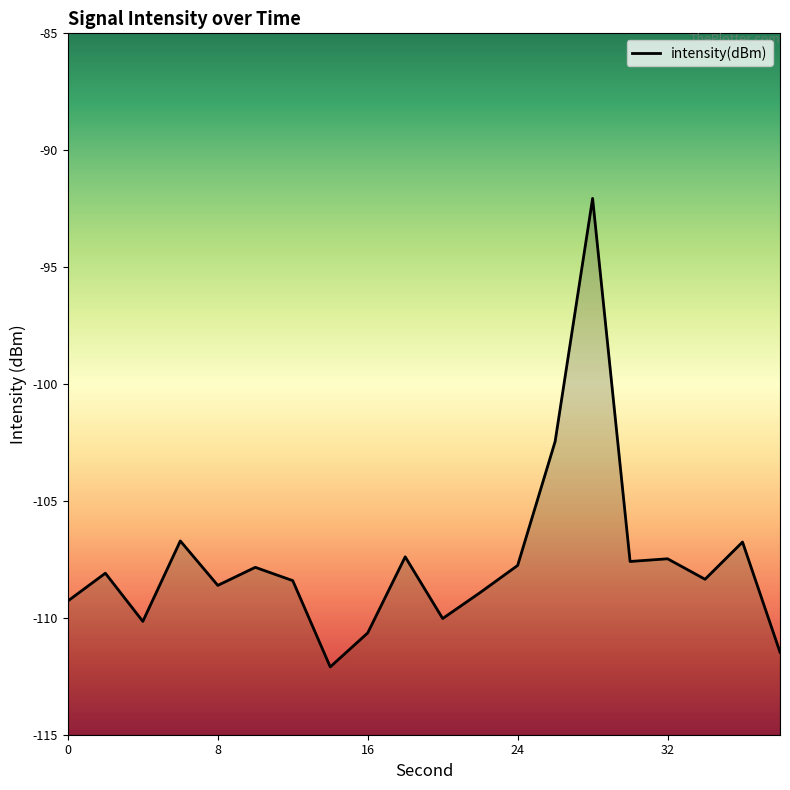

How many interior local valleys (lower than both neighbors) does the data have?

6